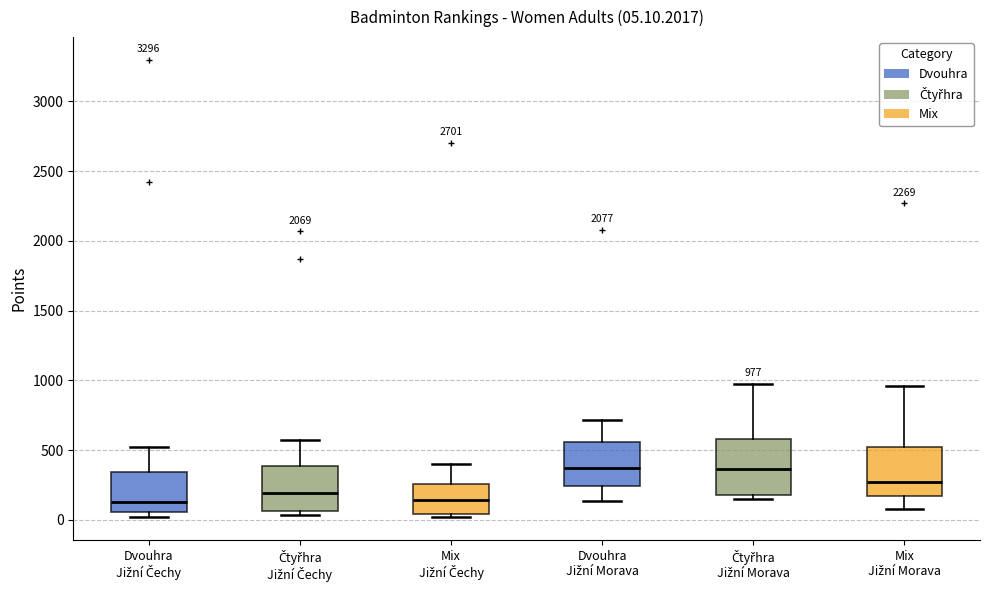

Which box is the tallest, from its lower edge to its upper edge?

Čtyřhra Jižní Morava